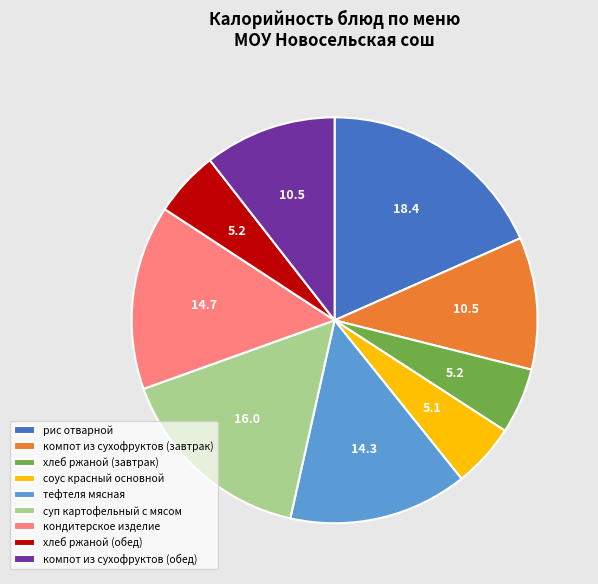

True or false: тефтеля мясная accounts for 28% of the total.

False